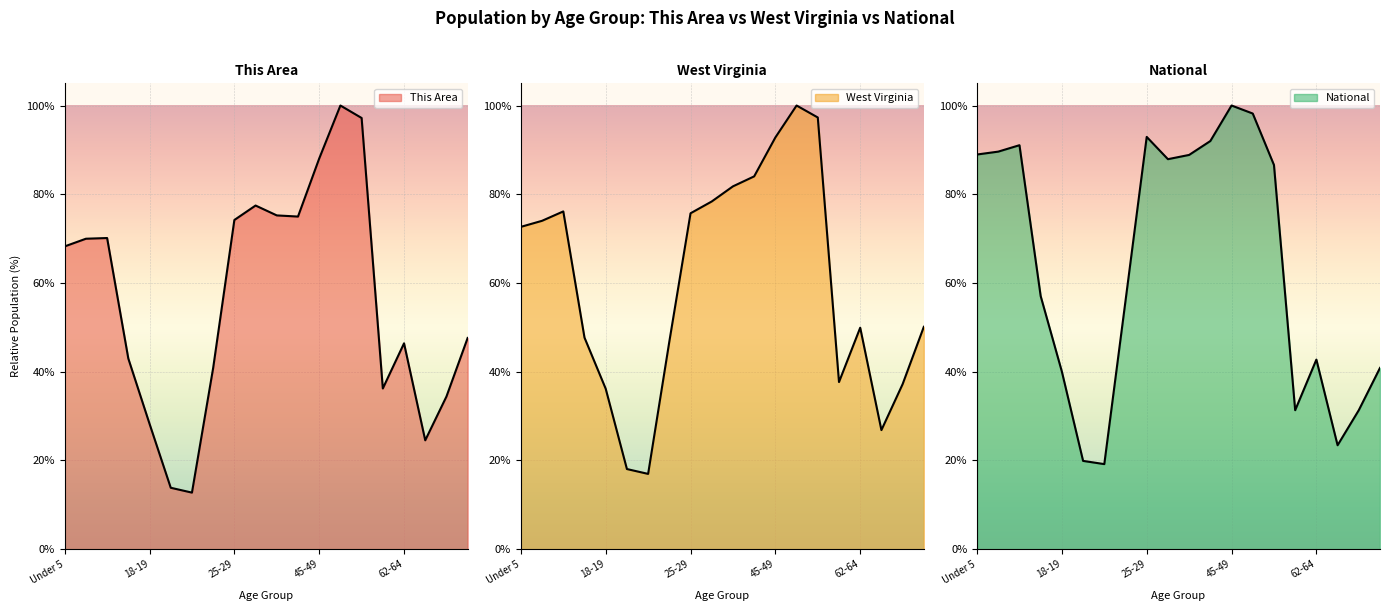

What is the label of the 20th point from the left?

70-74